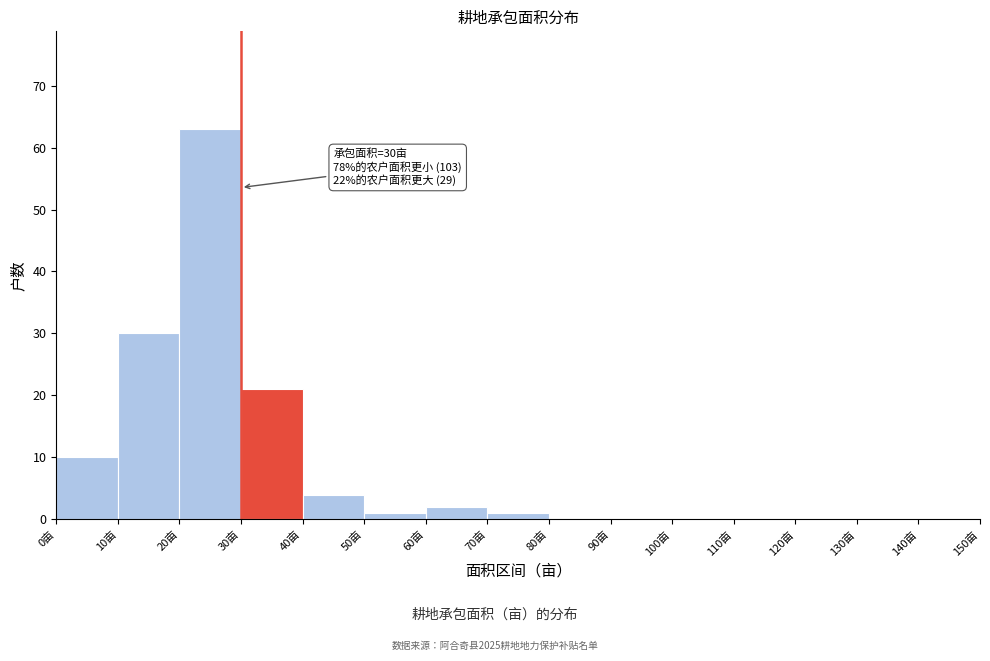

Which range on the x-axis has the tallest bar?

20 to 30